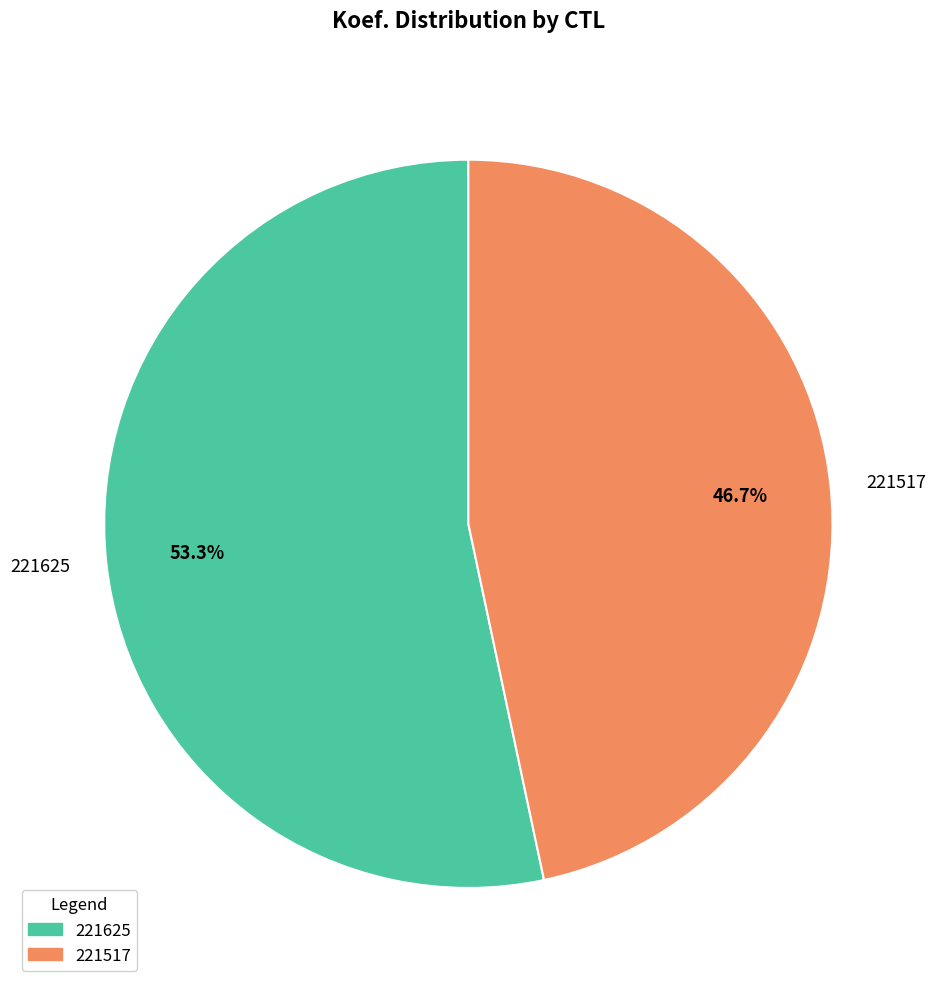

Count the number of slices in the pie.

2